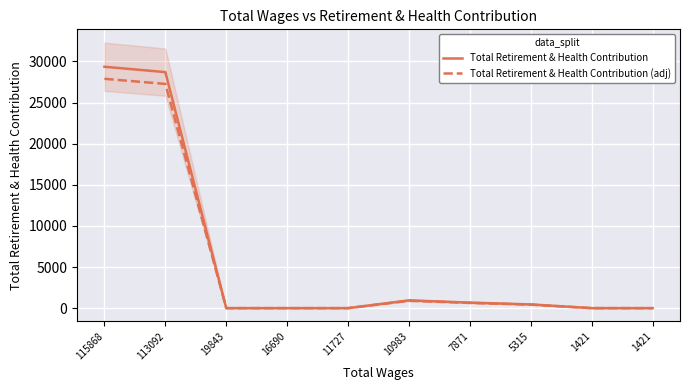

Which series has the widest spread of values?

Total Retirement & Health Contribution